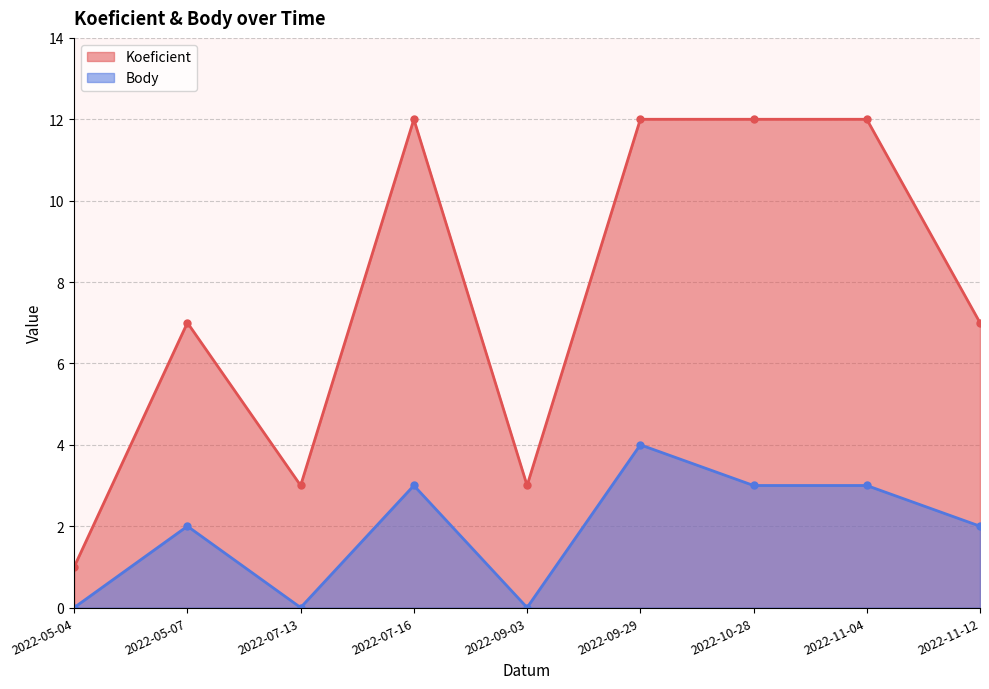

At how many categories does at least one series exceed 3?

6